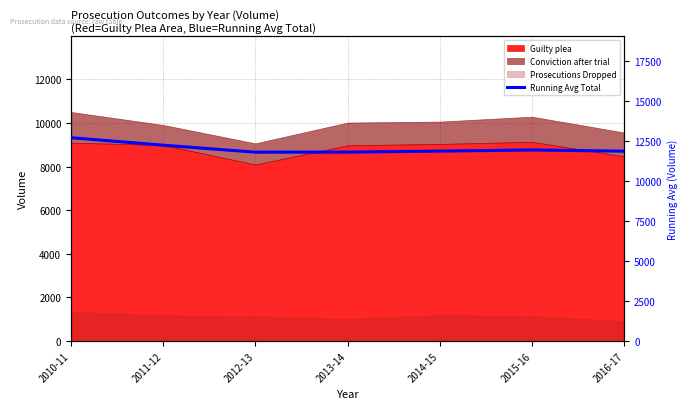

Does the chart have visible grid lines?

Yes